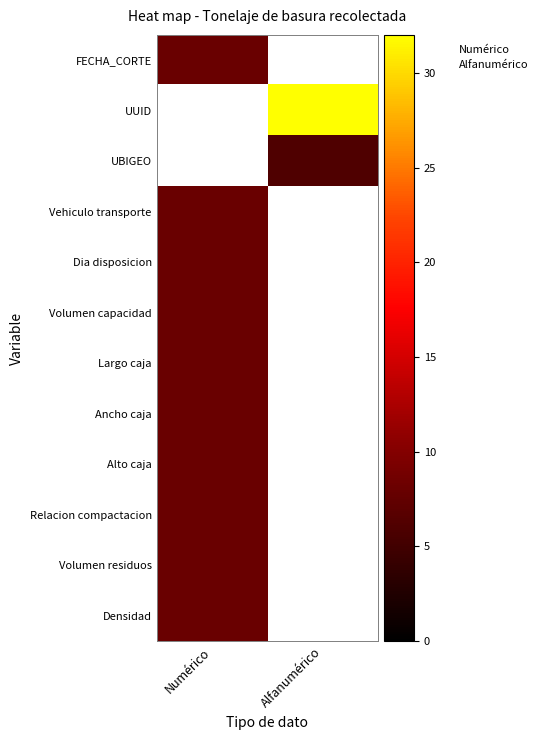

What is the smallest value displayed?

8